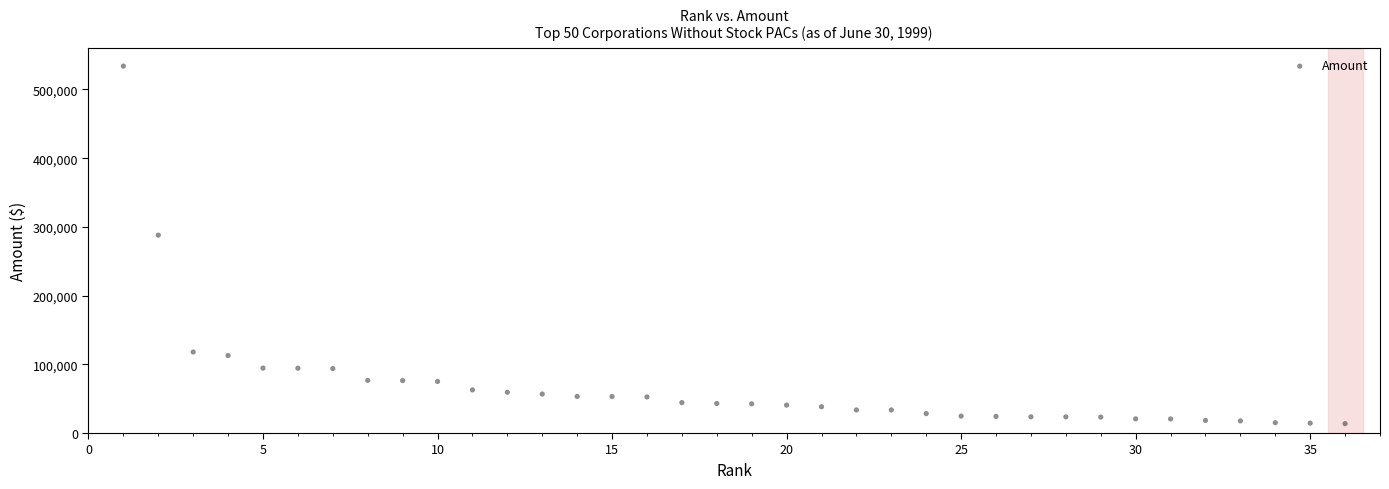

What Y value in the scatter plot is closest to 273806?

287963